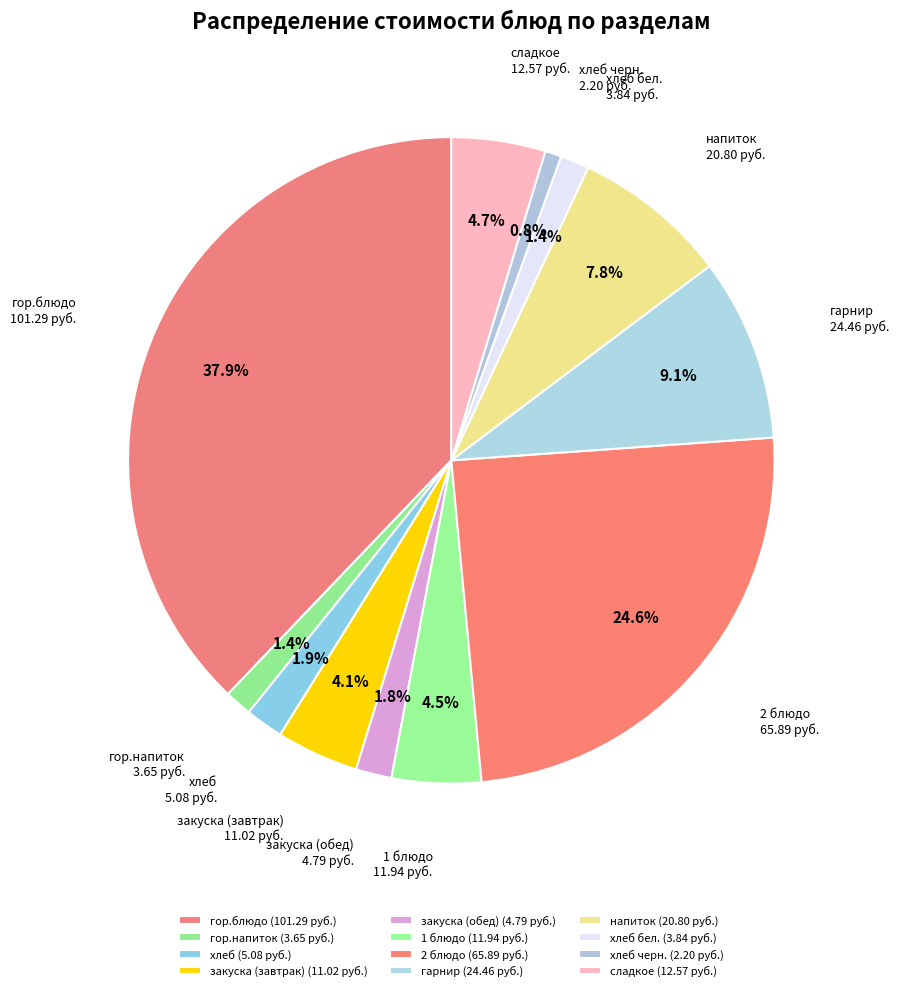

How many segments does this pie chart have?

12